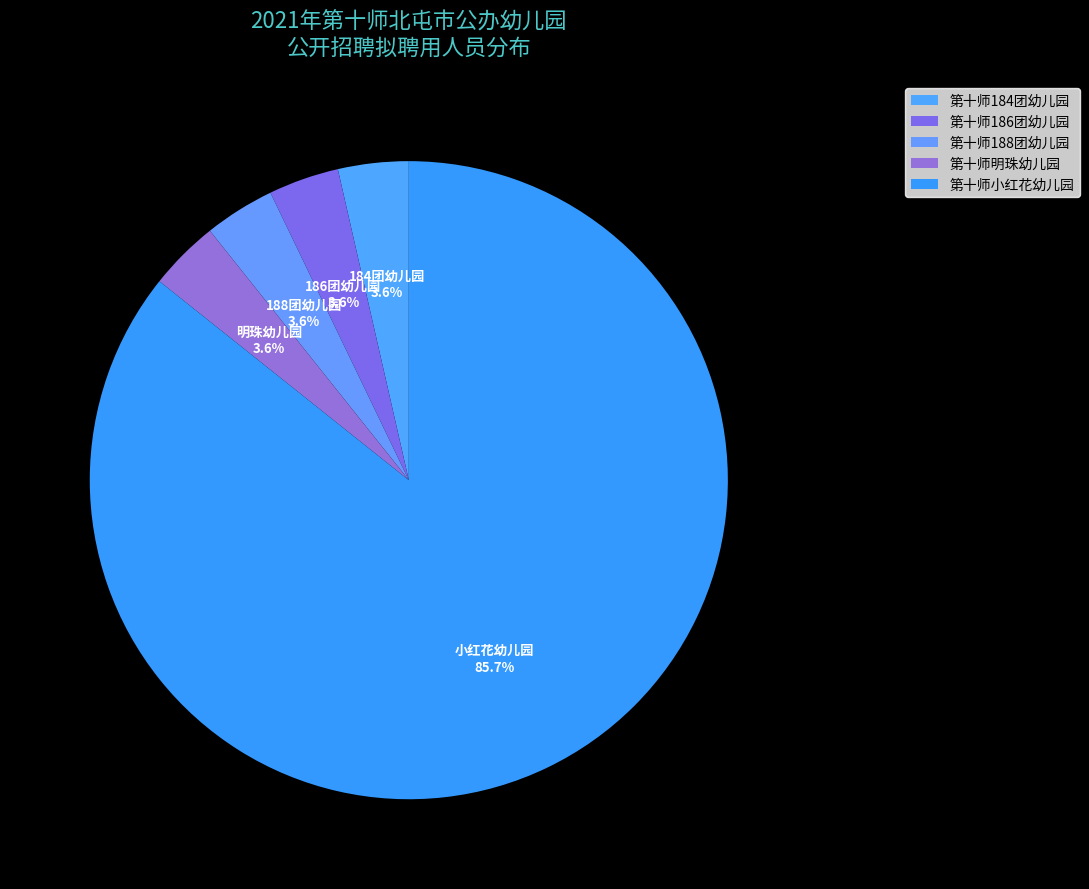

What is the largest slice in the pie chart?

第十师小红花幼儿园